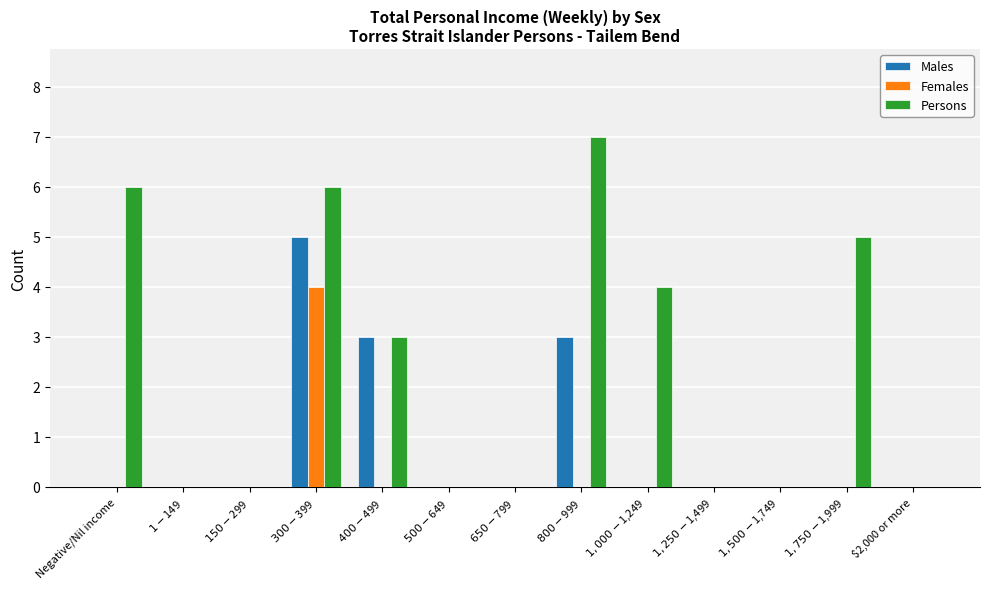

Which category has the highest value in the Males series?

$300-$399